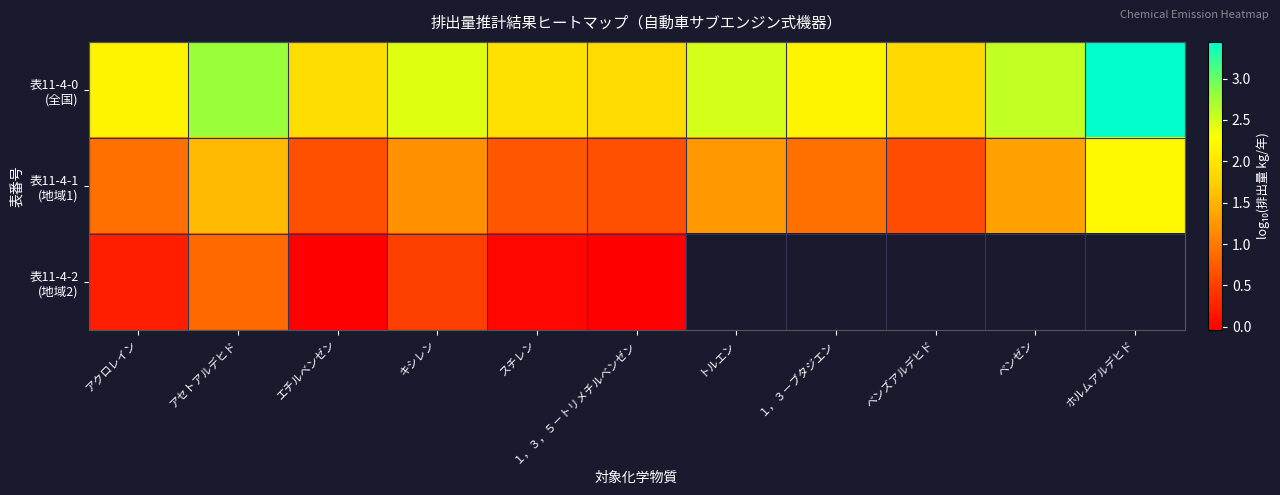

What is the approximate value of 表11-4-1 (地域1) at ホルムアルデヒド?

2.2